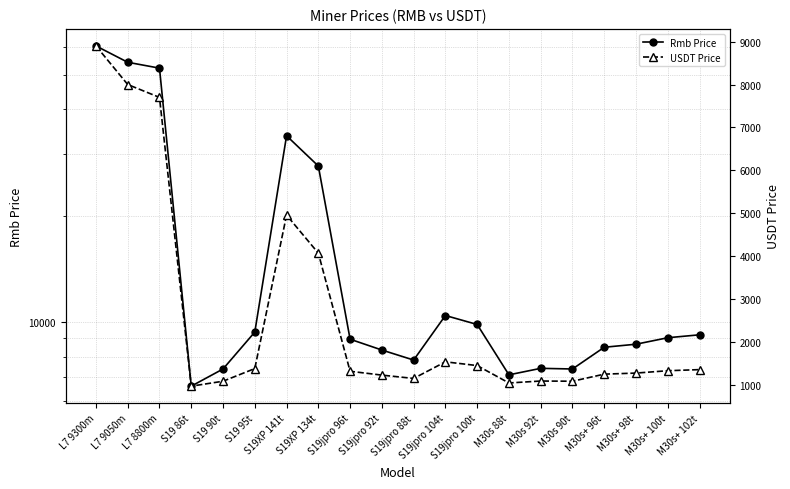

What is the average value of the USDT Price series?

2608.7